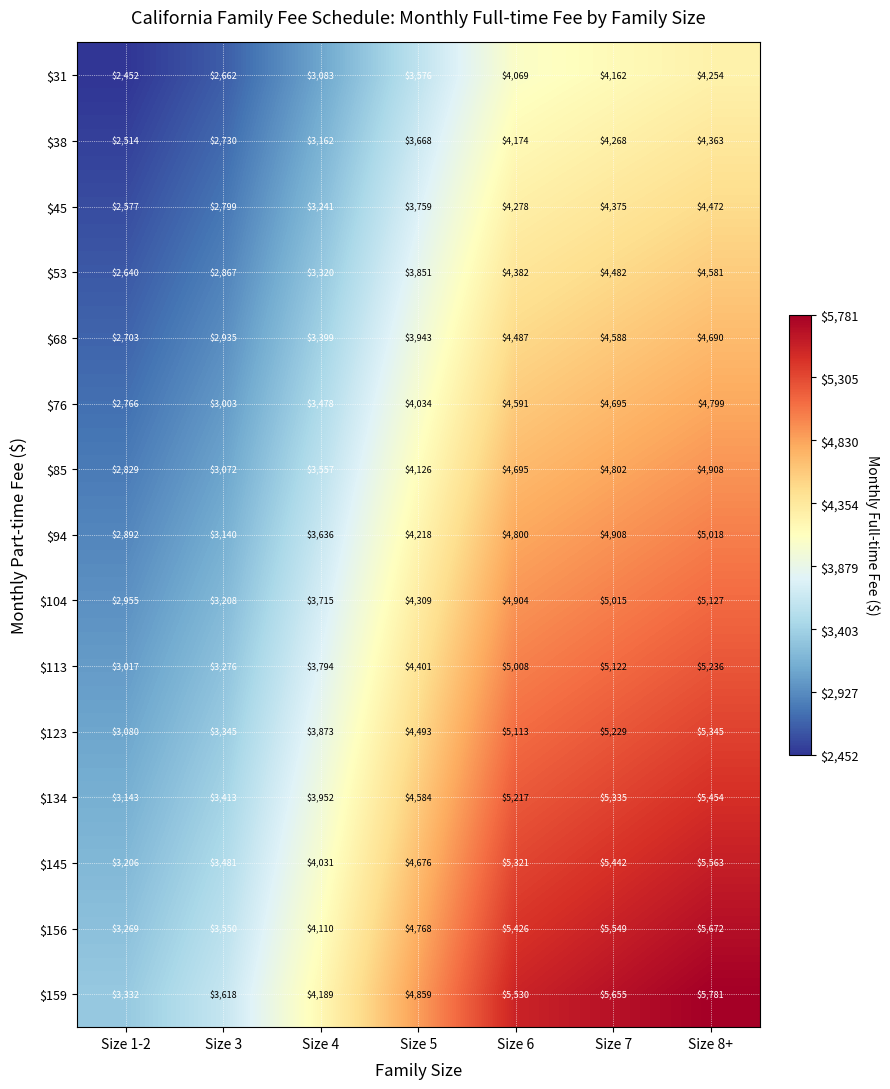

What is the spread (max minus min) of values at Size 3?

956